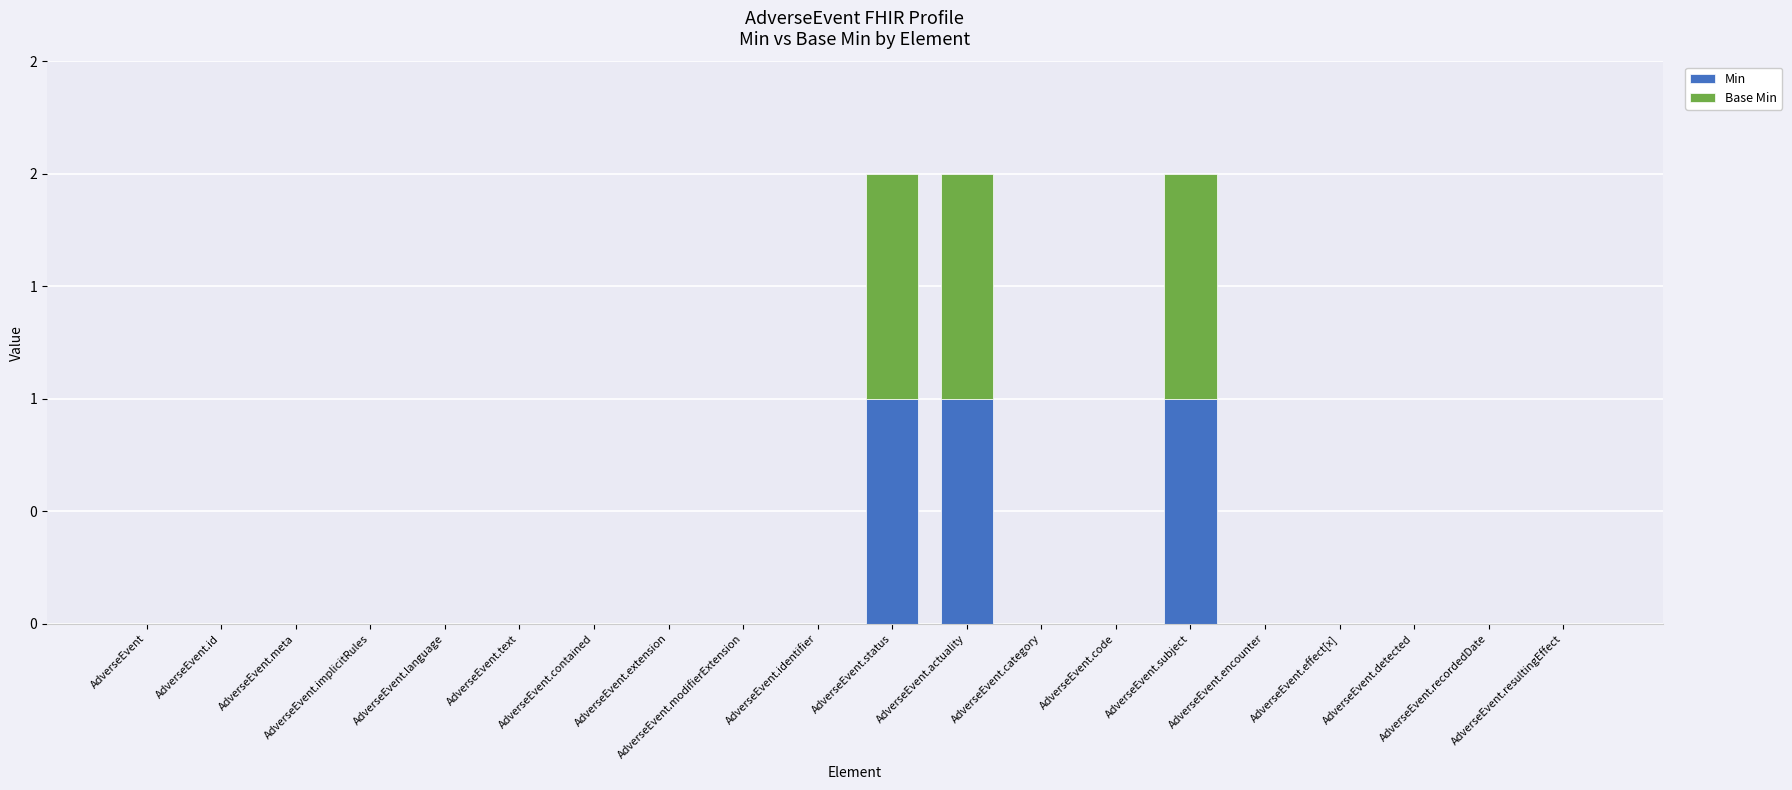

What is the label of the 20th bar from the left?

AdverseEvent.resultingEffect